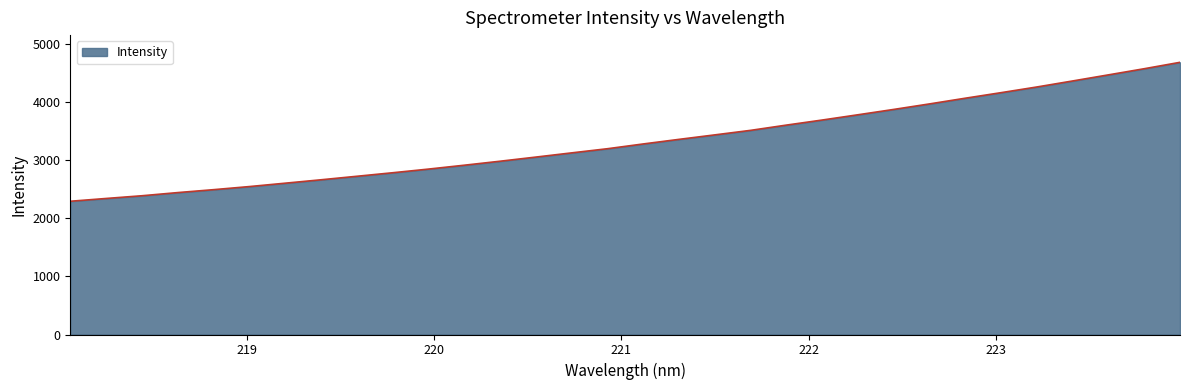

What is the smallest value displayed?

2296.9